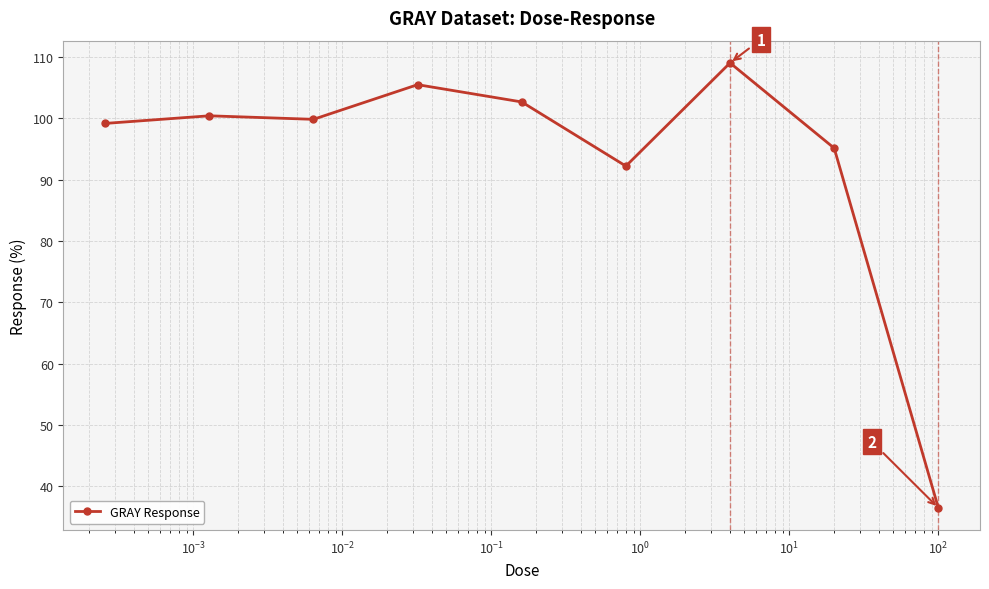

What is the greatest value displayed?

109.0